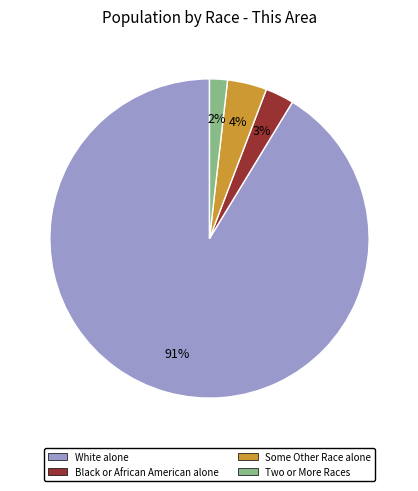

To the nearest percent, what is the average slice percentage?

25%